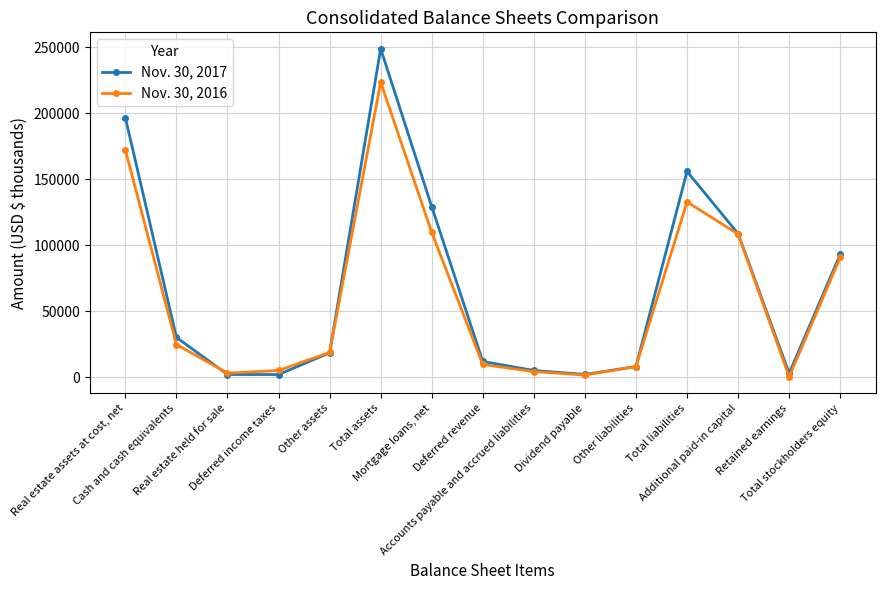

What is the difference between the Nov. 30, 2016 values at Cash and cash equivalents and Total liabilities?

108131